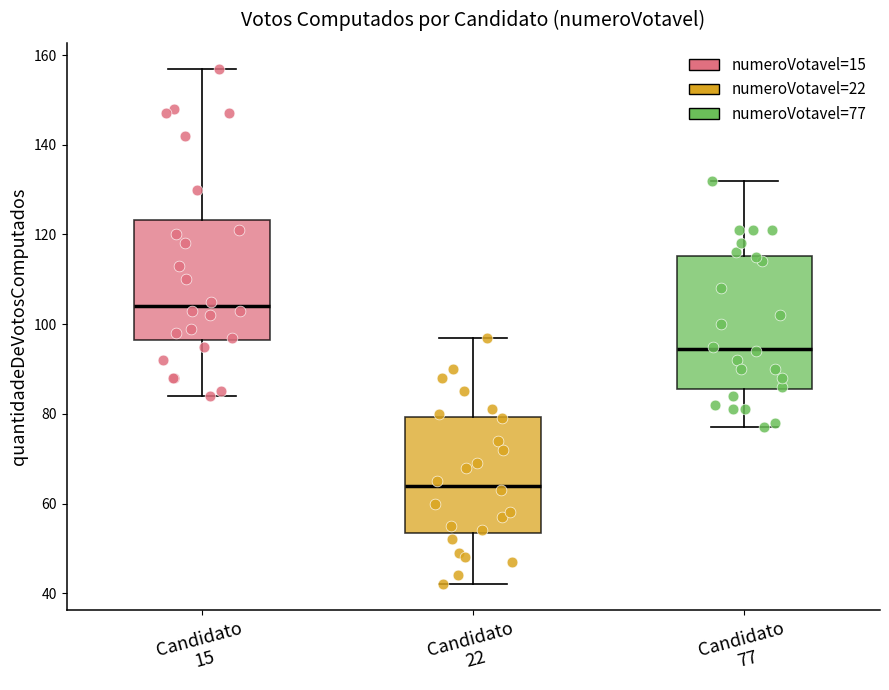

Reading left to right, read every box against the y-axis: the position of its median line, the range the box covers, and the ends of its whiskers. The values are not printed on the chart, so give them approximately, as read against the axis.

Candidato 15: median 104, box 96 to 124, whiskers 84 to 158
Candidato 22: median 64, box 54 to 80, whiskers 42 to 98
Candidato 77: median 94, box 86 to 116, whiskers 78 to 132